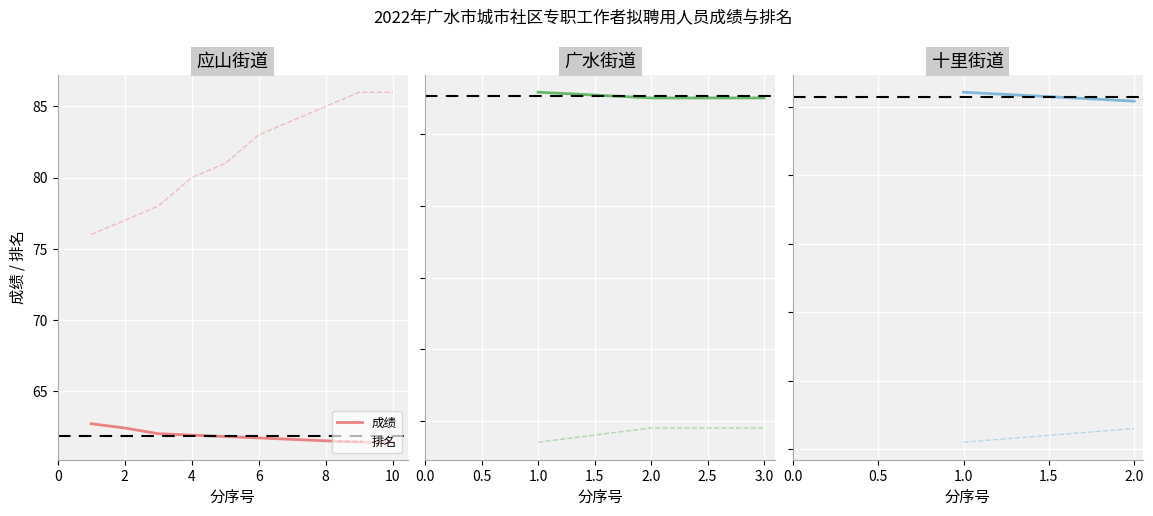

What is the average value of the 排名 series?

12.0